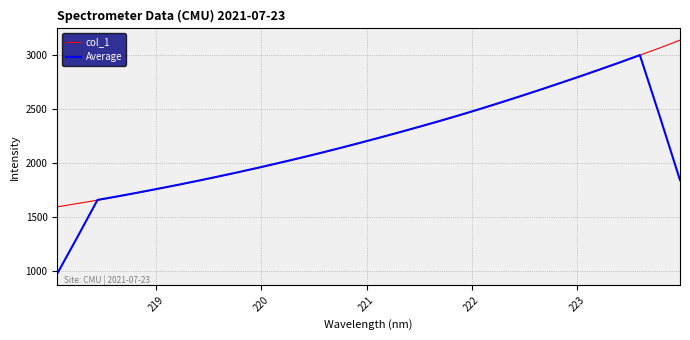

What is the average value of the col_1 series?

2259.5